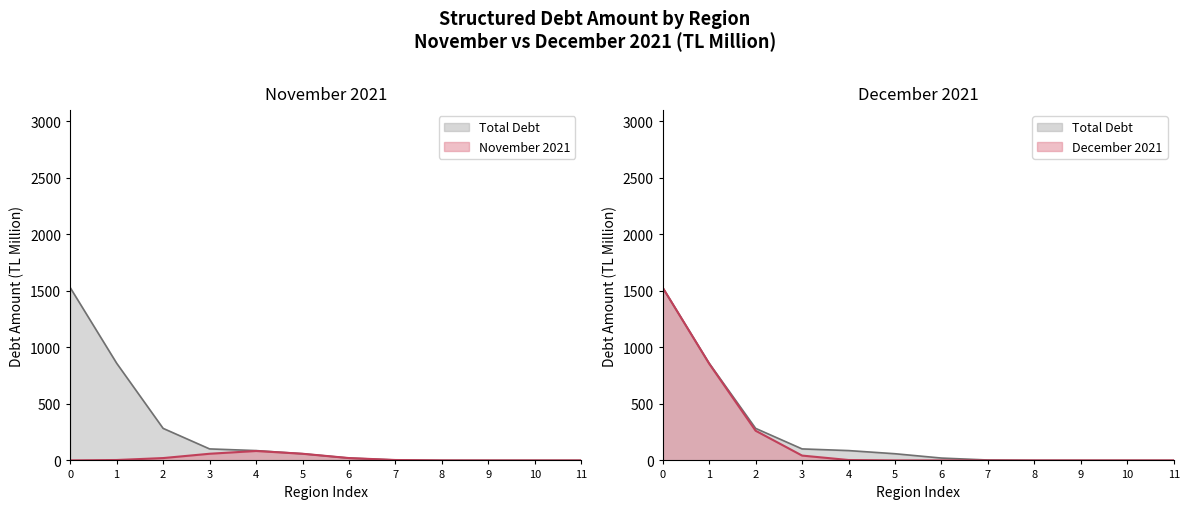

Which series has the largest total across all categories?

total_debt